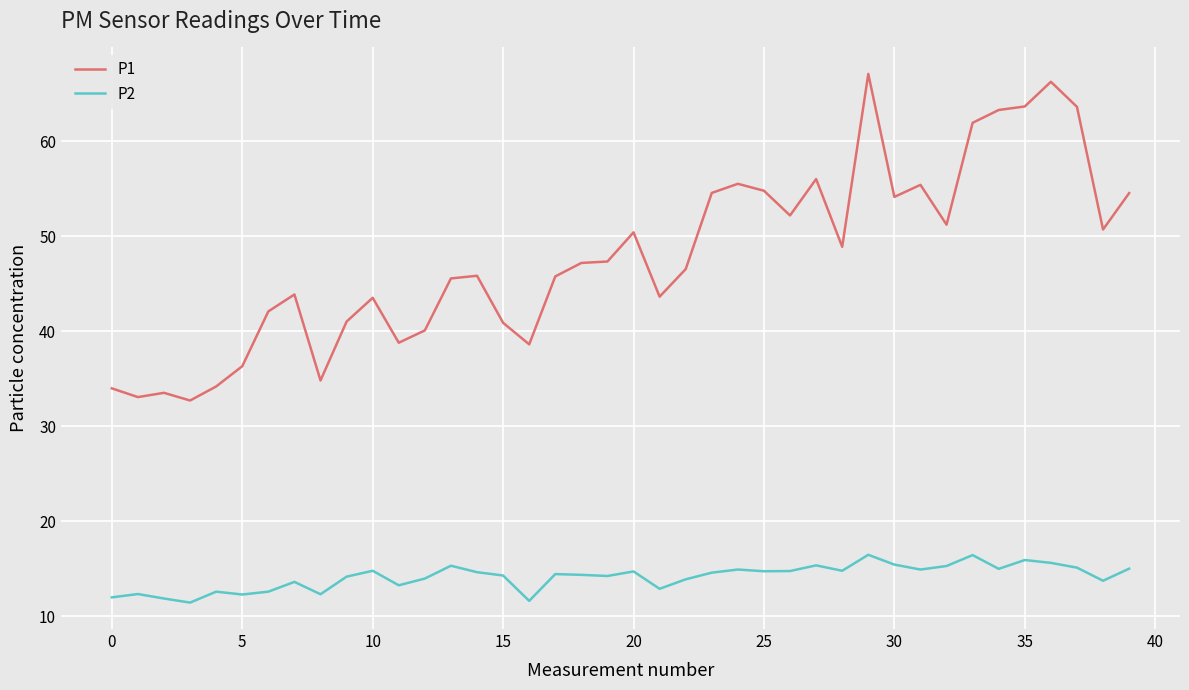

What is the difference between the maximum and minimum values in the P1 series?

34.4